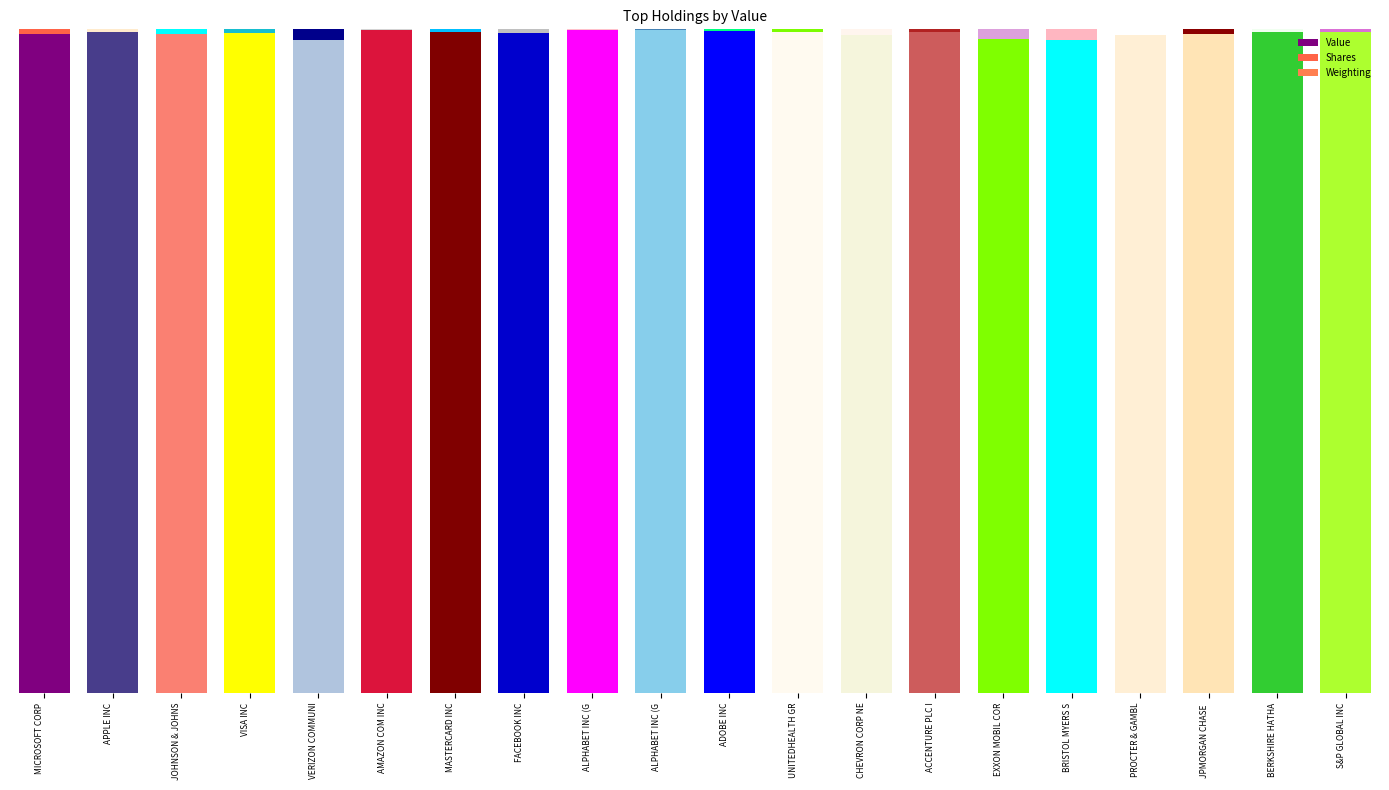

Between PROCTER & GAMBL and JPMORGAN CHASE , which is larger?

JPMORGAN CHASE 